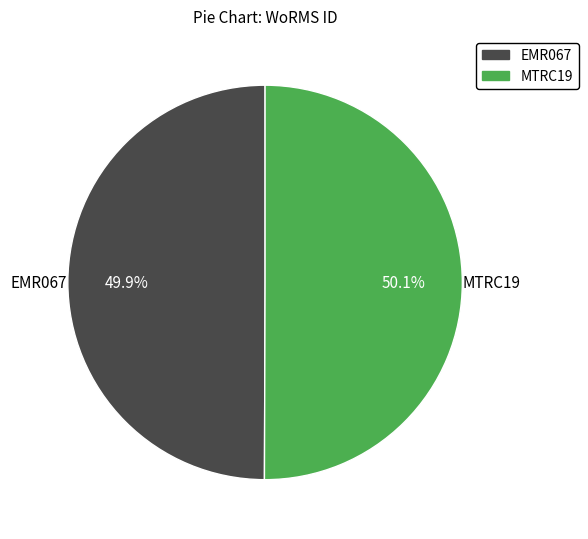

What percentage do EMR067 and MTRC19 together represent?

100.0%